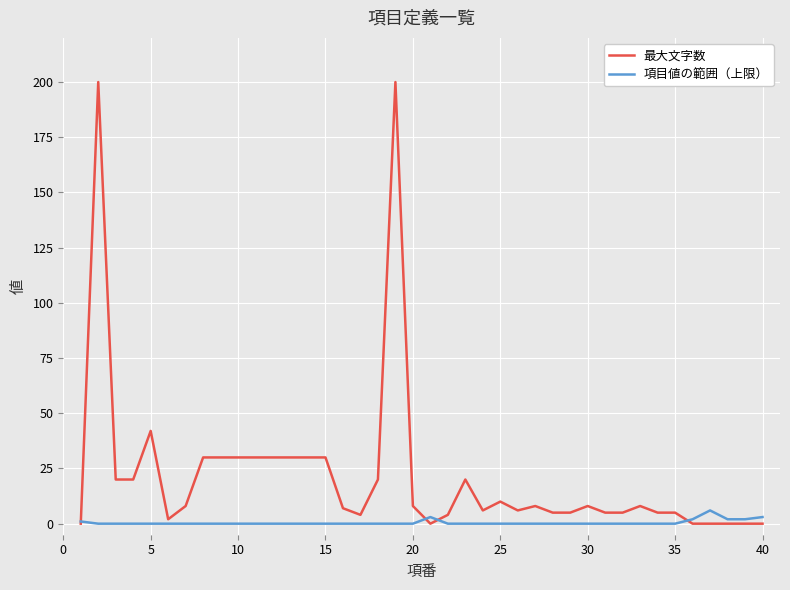

Which series has the largest range (max minus min)?

最大文字数